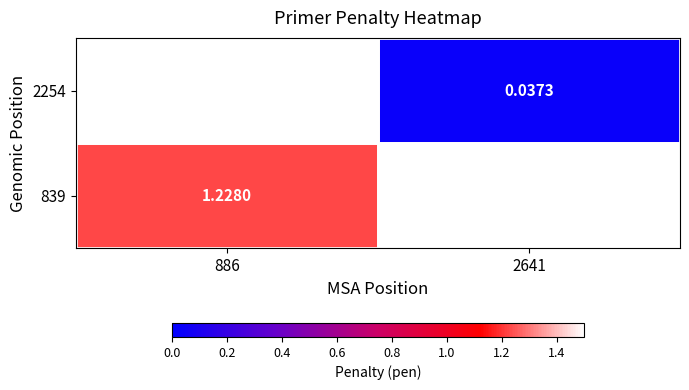

Which label corresponds to the smallest value in the chart?

2641